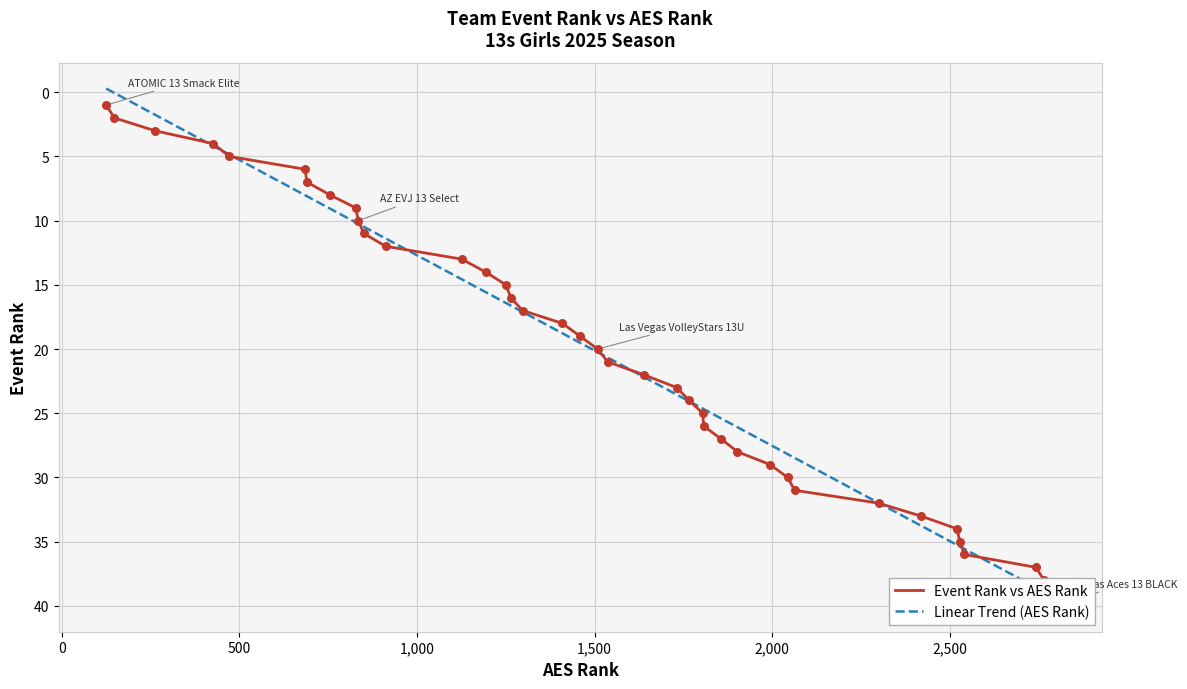

Which series has the widest spread of Y values?

Event Rank